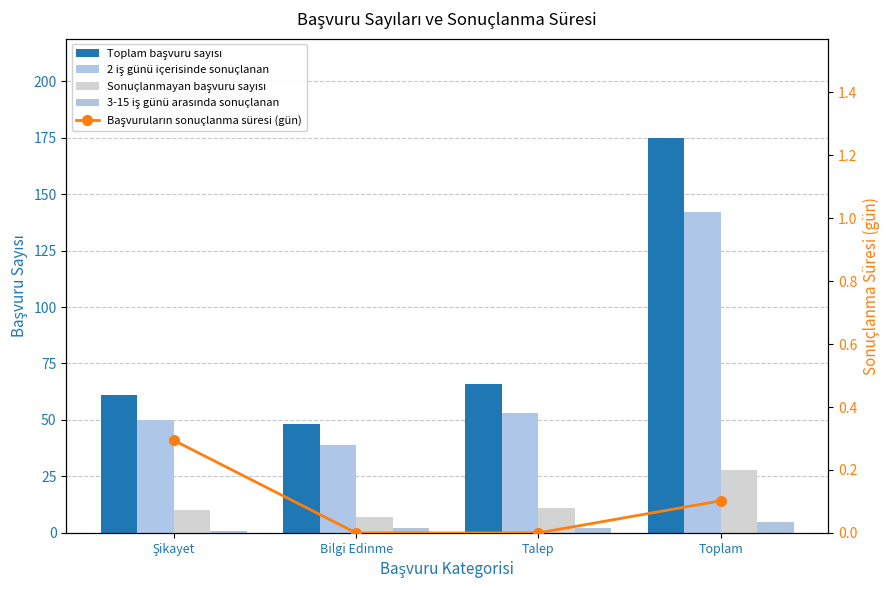

How many values in the Sonuçlanmayan başvuru sayısı series exceed 11?

1